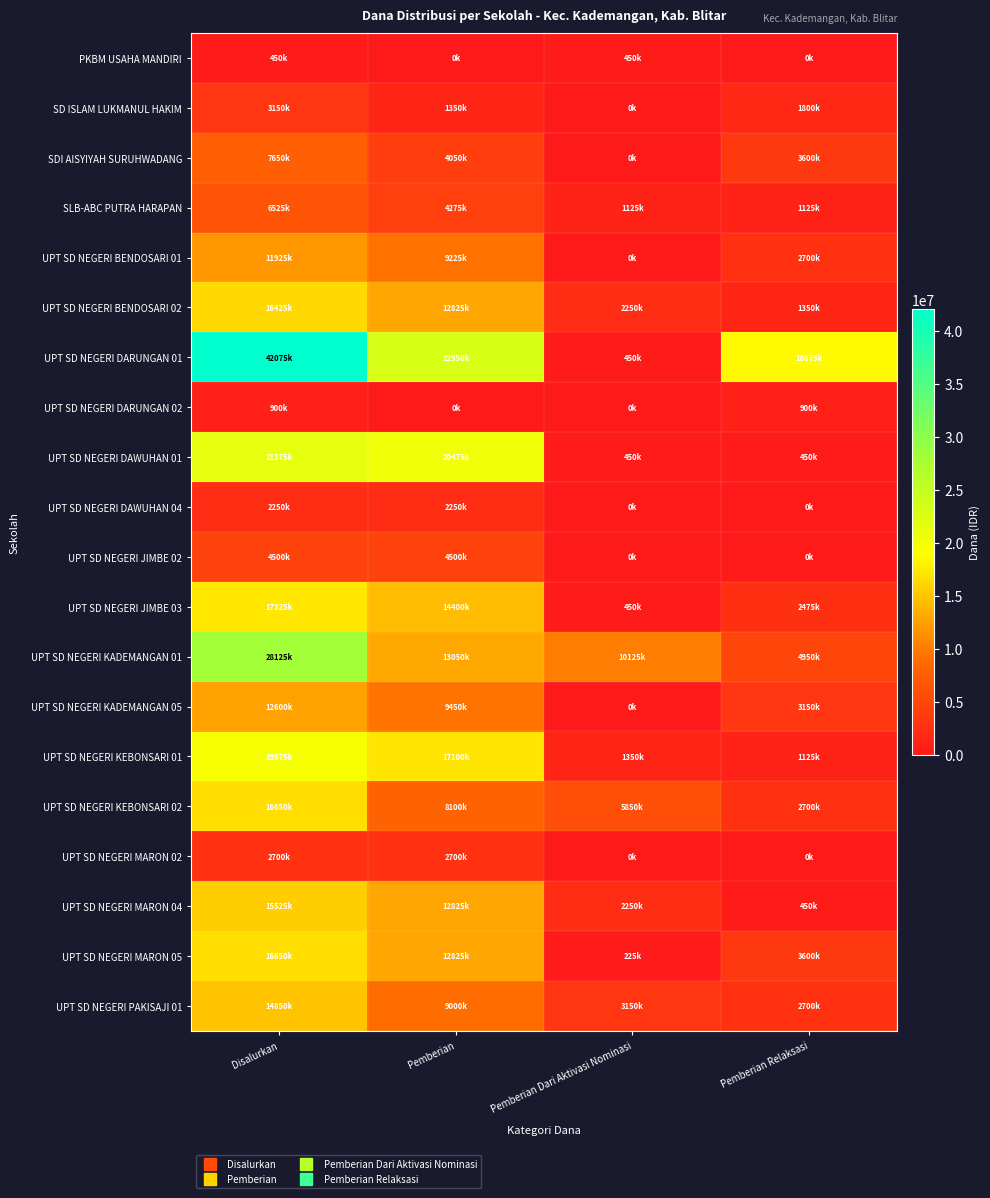

Reading left to right, extract all data points from this chart.

PKBM USAHA MANDIRI: Disalurkan=450000	Pemberian=0	Pemberian Dari Aktivasi Nominasi=450000	Pemberian Relaksasi=0
SD ISLAM LUKMANUL HAKIM: Disalurkan=3150000	Pemberian=1350000	Pemberian Dari Aktivasi Nominasi=0	Pemberian Relaksasi=1800000
SDI AISYIYAH SURUHWADANG: Disalurkan=7650000	Pemberian=4050000	Pemberian Dari Aktivasi Nominasi=0	Pemberian Relaksasi=3600000
SLB-ABC PUTRA HARAPAN: Disalurkan=6525000	Pemberian=4275000	Pemberian Dari Aktivasi Nominasi=1125000	Pemberian Relaksasi=1125000
UPT SD NEGERI BENDOSARI 01: Disalurkan=11925000	Pemberian=9225000	Pemberian Dari Aktivasi Nominasi=0	Pemberian Relaksasi=2700000
UPT SD NEGERI BENDOSARI 02: Disalurkan=16425000	Pemberian=12825000	Pemberian Dari Aktivasi Nominasi=2250000	Pemberian Relaksasi=1350000
UPT SD NEGERI DARUNGAN 01: Disalurkan=42075000	Pemberian=22950000	Pemberian Dari Aktivasi Nominasi=450000	Pemberian Relaksasi=18675000
UPT SD NEGERI DARUNGAN 02: Disalurkan=900000	Pemberian=0	Pemberian Dari Aktivasi Nominasi=0	Pemberian Relaksasi=900000
UPT SD NEGERI DAWUHAN 01: Disalurkan=21375000	Pemberian=20475000	Pemberian Dari Aktivasi Nominasi=450000	Pemberian Relaksasi=450000
UPT SD NEGERI DAWUHAN 04: Disalurkan=2250000	Pemberian=2250000	Pemberian Dari Aktivasi Nominasi=0	Pemberian Relaksasi=0
UPT SD NEGERI JIMBE 02: Disalurkan=4500000	Pemberian=4500000	Pemberian Dari Aktivasi Nominasi=0	Pemberian Relaksasi=0
UPT SD NEGERI JIMBE 03: Disalurkan=17325000	Pemberian=14400000	Pemberian Dari Aktivasi Nominasi=450000	Pemberian Relaksasi=2475000
UPT SD NEGERI KADEMANGAN 01: Disalurkan=28125000	Pemberian=13050000	Pemberian Dari Aktivasi Nominasi=10125000	Pemberian Relaksasi=4950000
UPT SD NEGERI KADEMANGAN 05: Disalurkan=12600000	Pemberian=9450000	Pemberian Dari Aktivasi Nominasi=0	Pemberian Relaksasi=3150000
UPT SD NEGERI KEBONSARI 01: Disalurkan=19575000	Pemberian=17100000	Pemberian Dari Aktivasi Nominasi=1350000	Pemberian Relaksasi=1125000
UPT SD NEGERI KEBONSARI 02: Disalurkan=16650000	Pemberian=8100000	Pemberian Dari Aktivasi Nominasi=5850000	Pemberian Relaksasi=2700000
UPT SD NEGERI MARON 02: Disalurkan=2700000	Pemberian=2700000	Pemberian Dari Aktivasi Nominasi=0	Pemberian Relaksasi=0
UPT SD NEGERI MARON 04: Disalurkan=15525000	Pemberian=12825000	Pemberian Dari Aktivasi Nominasi=2250000	Pemberian Relaksasi=450000
UPT SD NEGERI MARON 05: Disalurkan=16650000	Pemberian=12825000	Pemberian Dari Aktivasi Nominasi=225000	Pemberian Relaksasi=3600000
UPT SD NEGERI PAKISAJI 01: Disalurkan=14850000	Pemberian=9000000	Pemberian Dari Aktivasi Nominasi=3150000	Pemberian Relaksasi=2700000